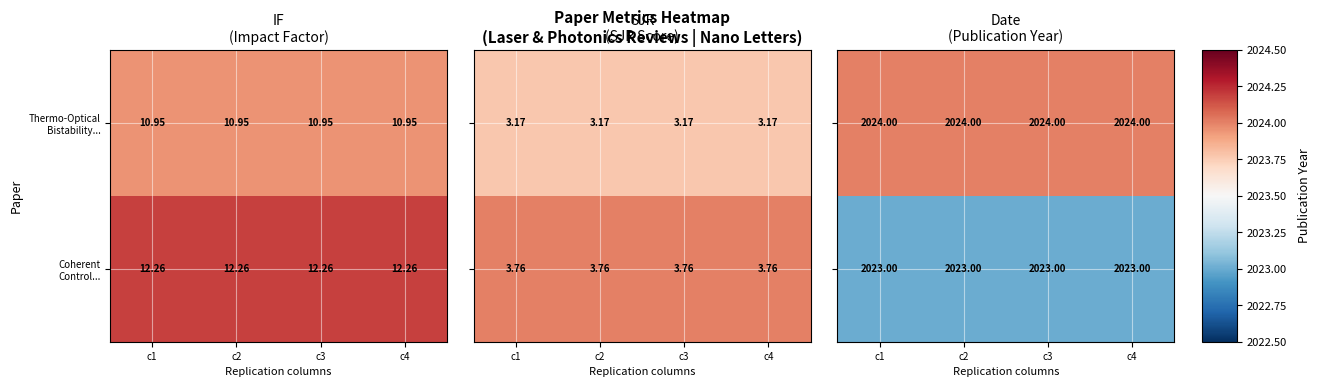

At which label is Coherent Control... closest to 2023?

c1